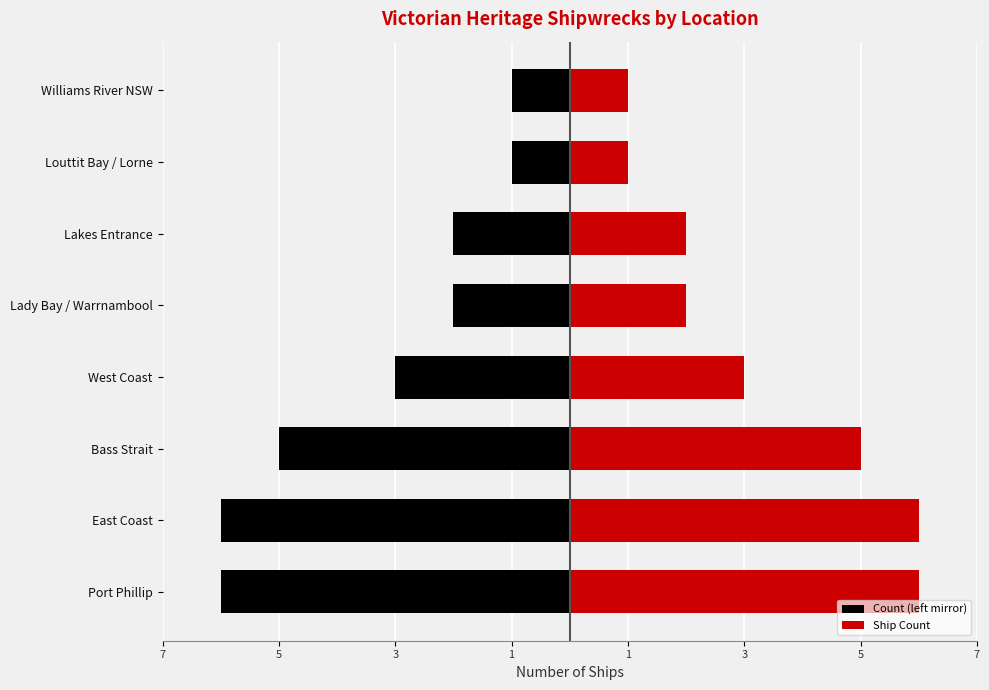

What is the value of the Ship Count bar at the 4th from the left?

3